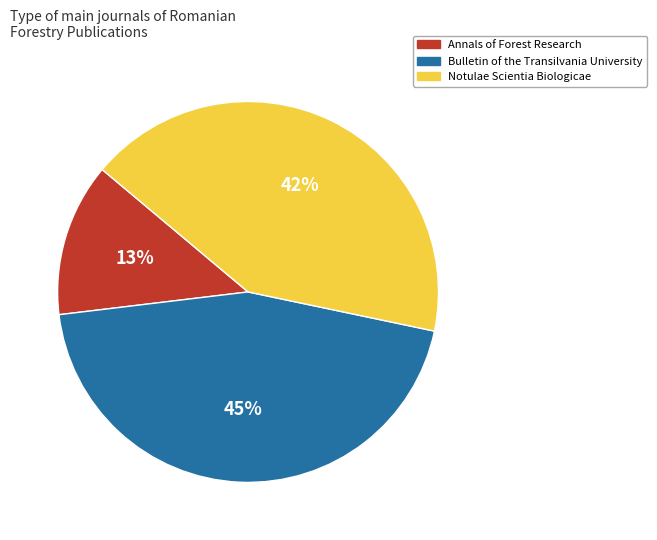

Is there any slice that represents more than half of the pie?

No